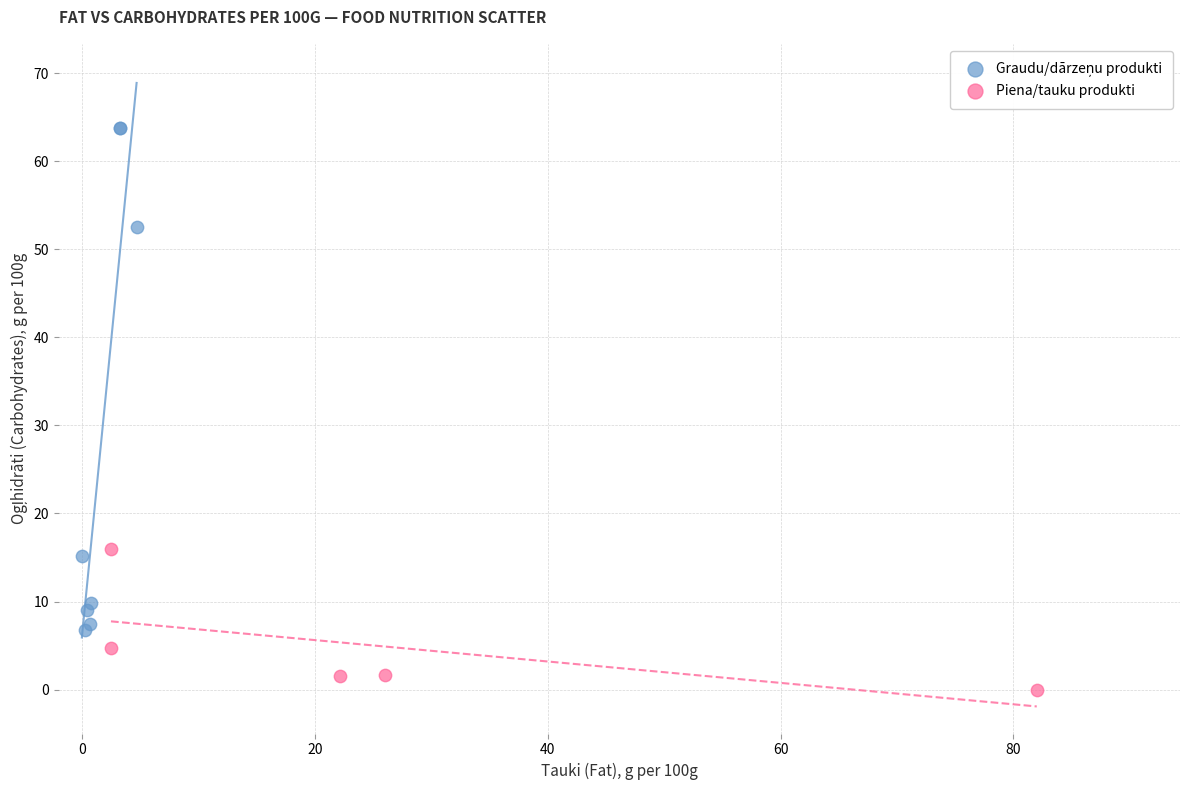

Which series contains the lowest Y value?

Piena/tauku produkti